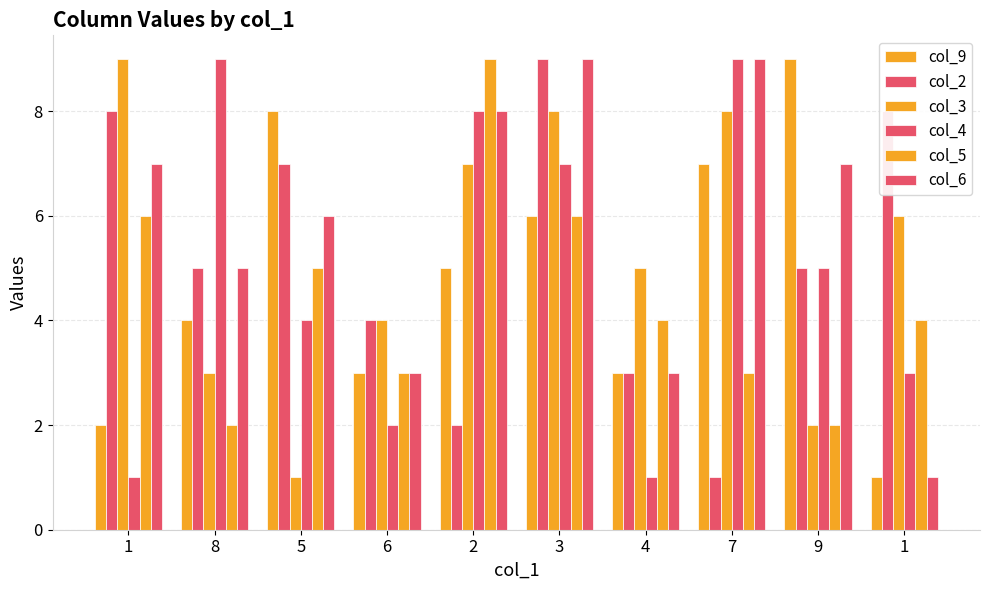

Reading left to right, what are all the values shown in this chart?

col_9: 1=2	8=4	5=8	6=3	2=5	3=6	4=3	7=7	9=9	1=1
col_2: 1=8	8=5	5=7	6=4	2=2	3=9	4=3	7=1	9=5	1=8
col_3: 1=9	8=3	5=1	6=4	2=7	3=8	4=5	7=8	9=2	1=6
col_4: 1=1	8=9	5=4	6=2	2=8	3=7	4=1	7=9	9=5	1=3
col_5: 1=6	8=2	5=5	6=3	2=9	3=6	4=4	7=3	9=2	1=4
col_6: 1=7	8=5	5=6	6=3	2=8	3=9	4=3	7=9	9=7	1=1